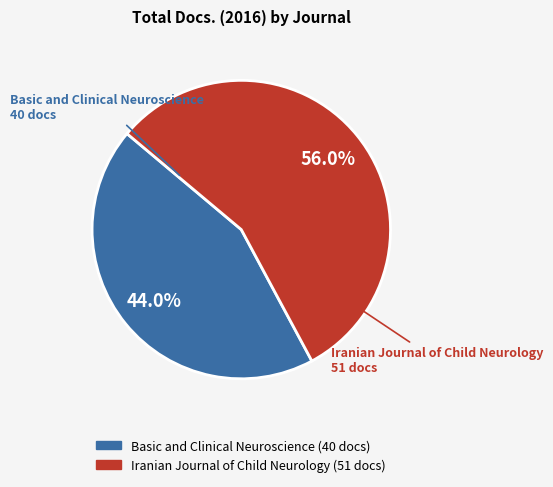

What is the ratio of the value at Iranian Journal of Child Neurology to the value at Basic and Clinical Neuroscience?

1.3